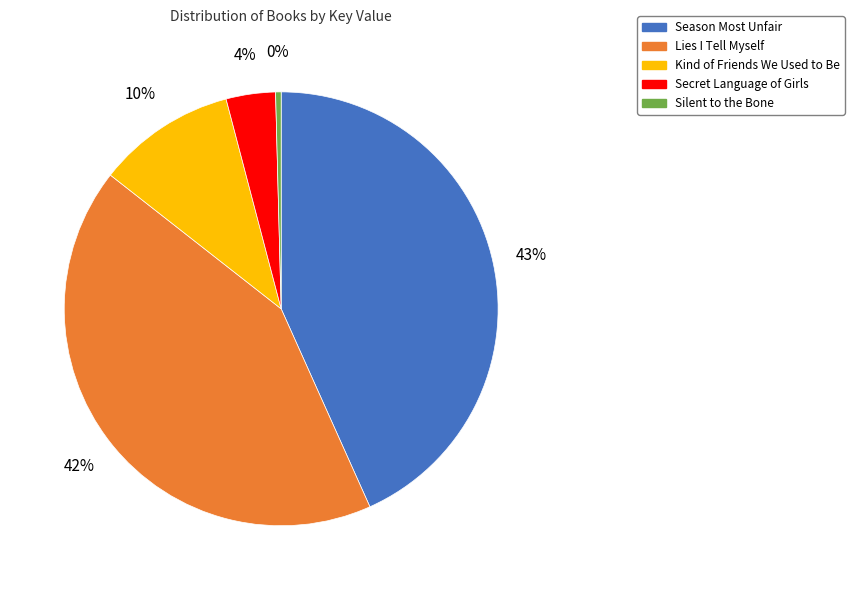

How many slices are in this pie chart?

5